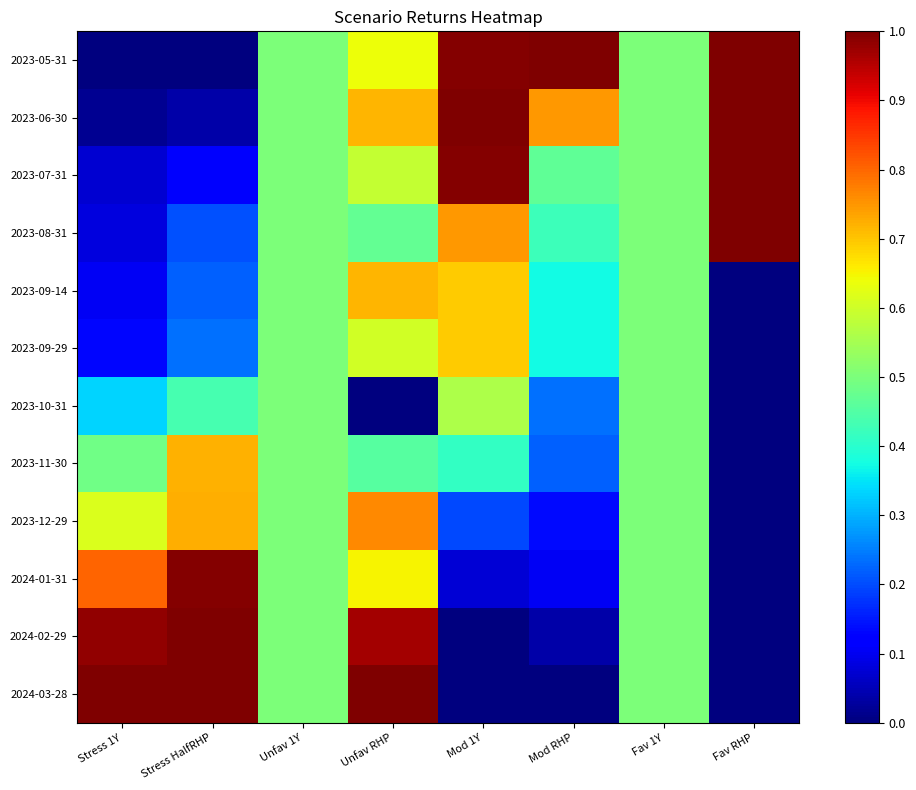

Which has a higher value, Mod 1Y or Mod RHP?

Mod RHP